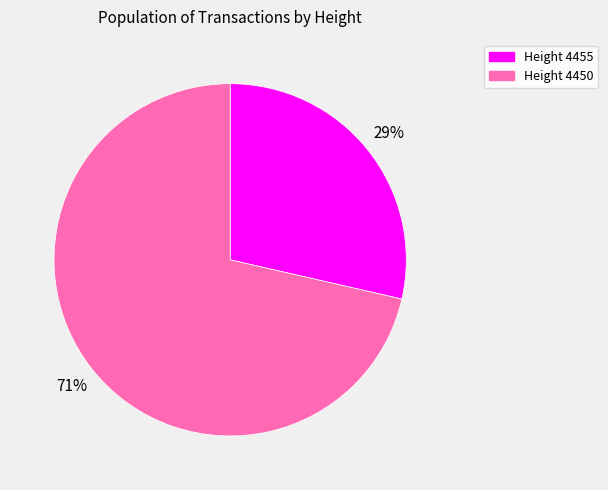

How many slices are in this pie chart?

2